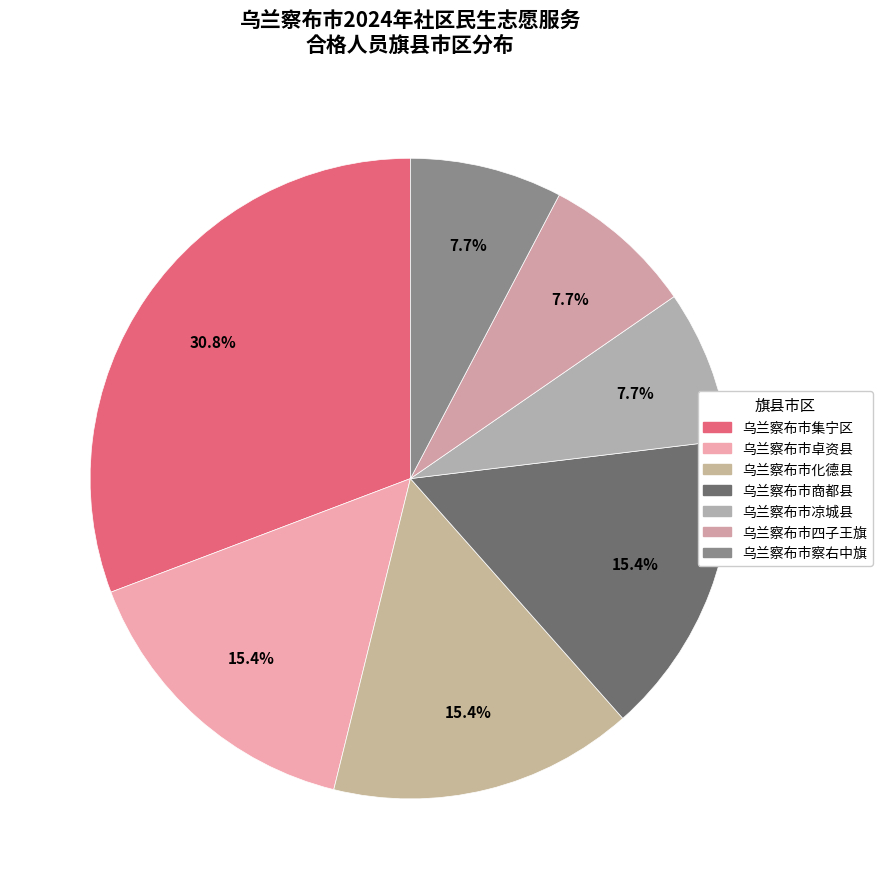

To the nearest percent, what is the difference between the largest and smallest slice percentages?

23%